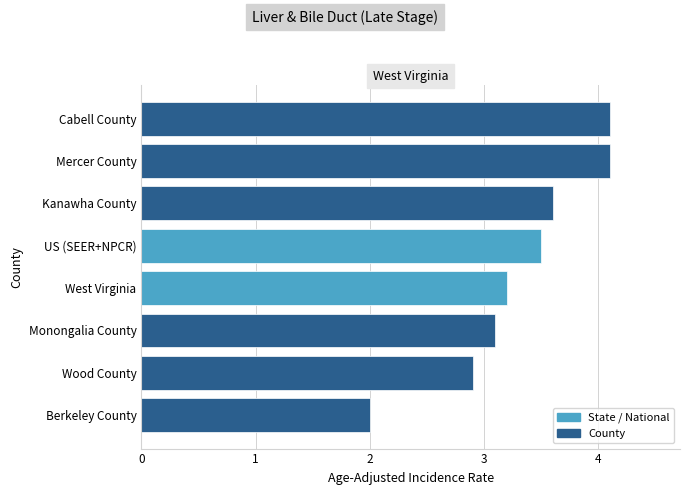

Which category has the lowest value across all series?

Berkeley County